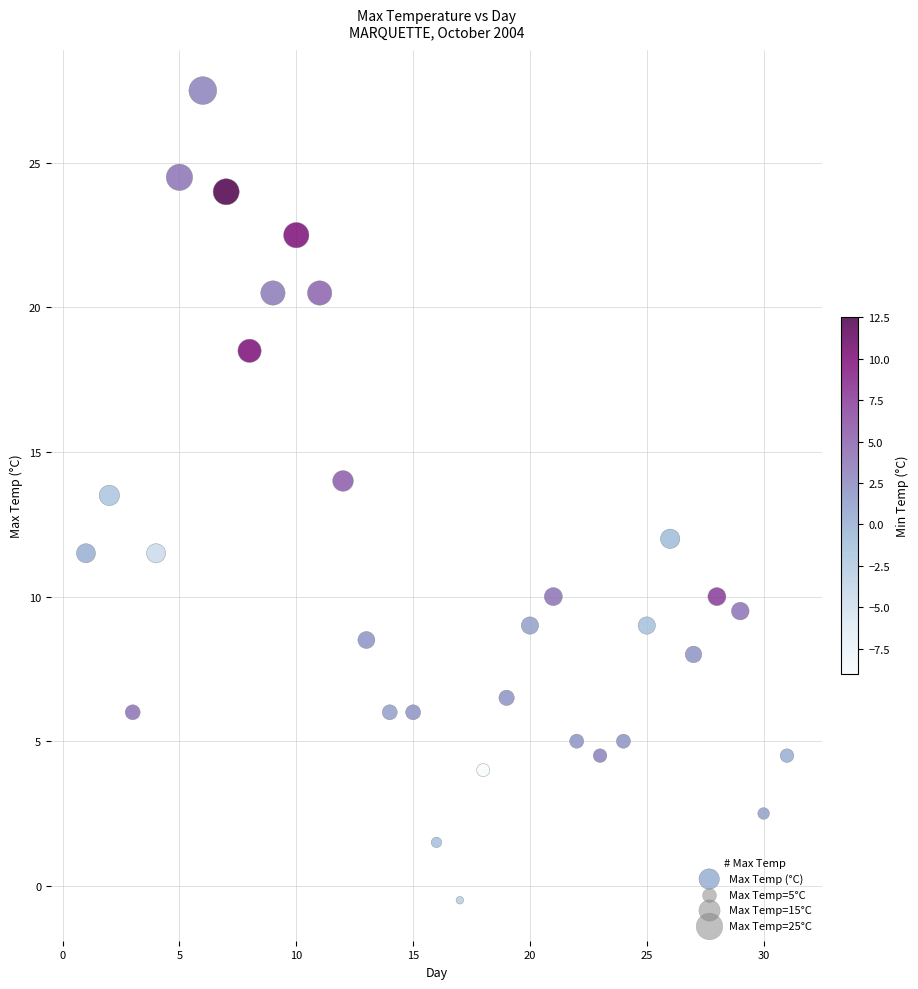

What Y value in the scatter plot is closest to 13?

13.5